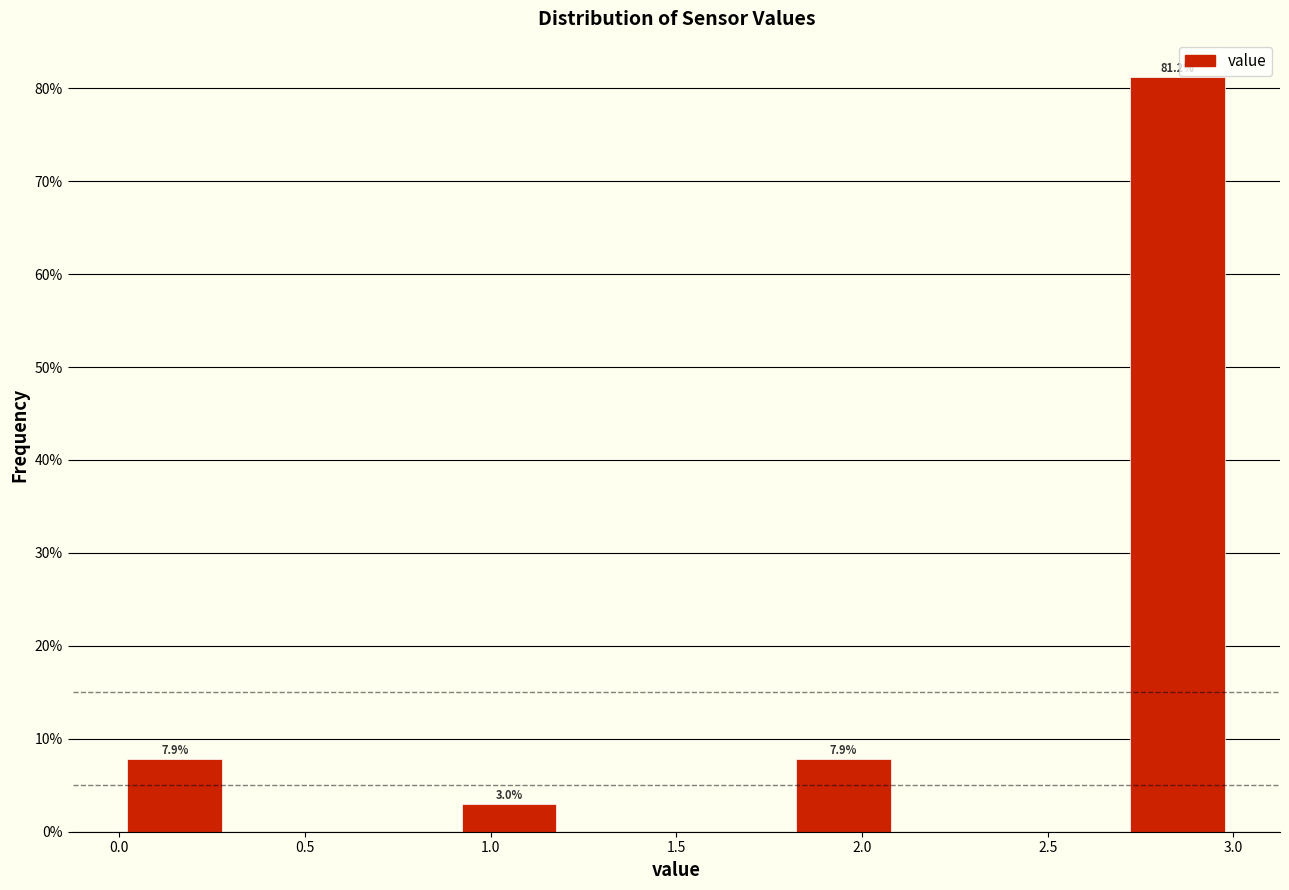

Which range on the x-axis has the tallest bar?

2.7 to 3.0